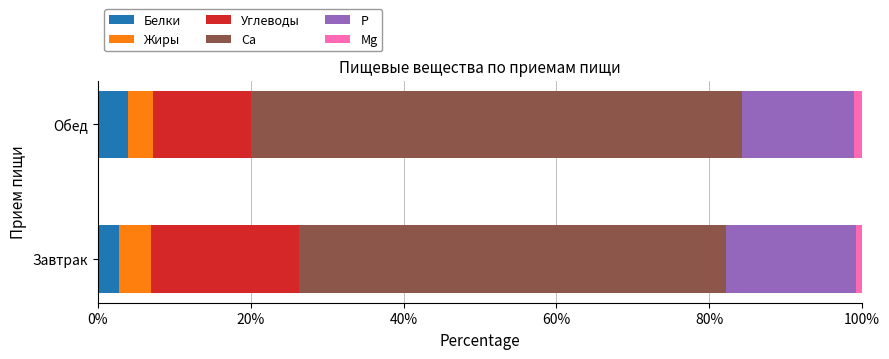

Is it true that Белки equals 4.0 at Обед?

True